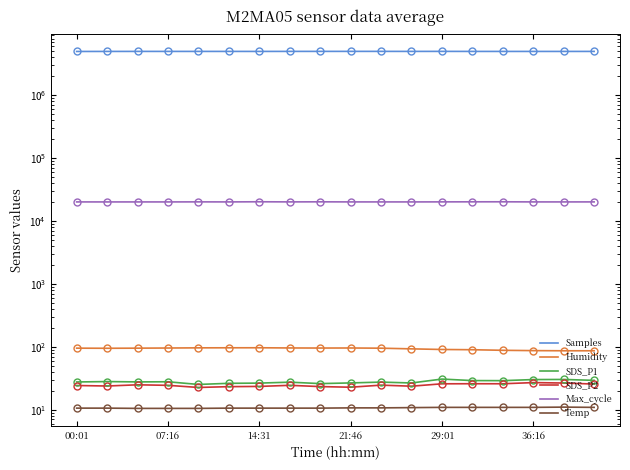

What is the difference between the highest and lowest values at 13?

4996075.1